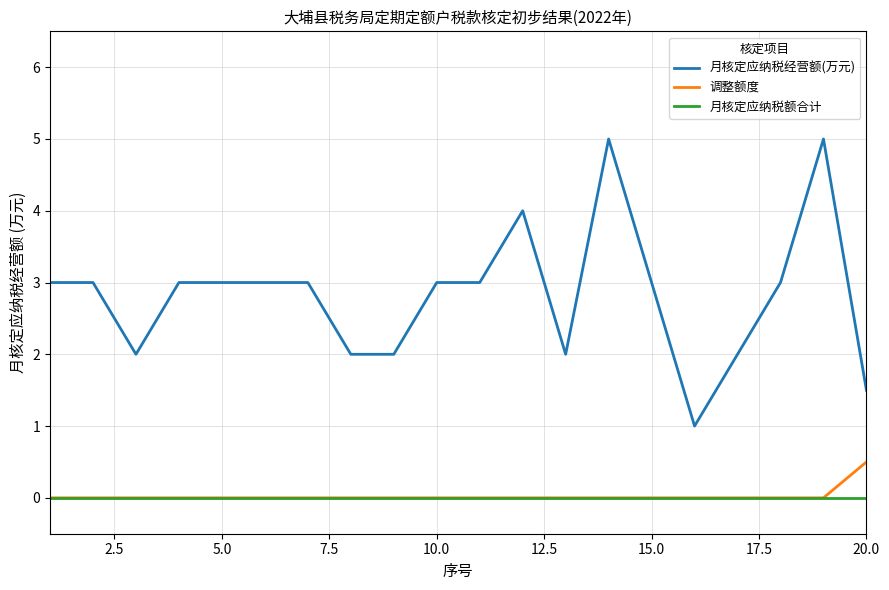

True or false: 月核定应纳税经营额(万元) and 月核定应纳税额合计 cross at least once.

False